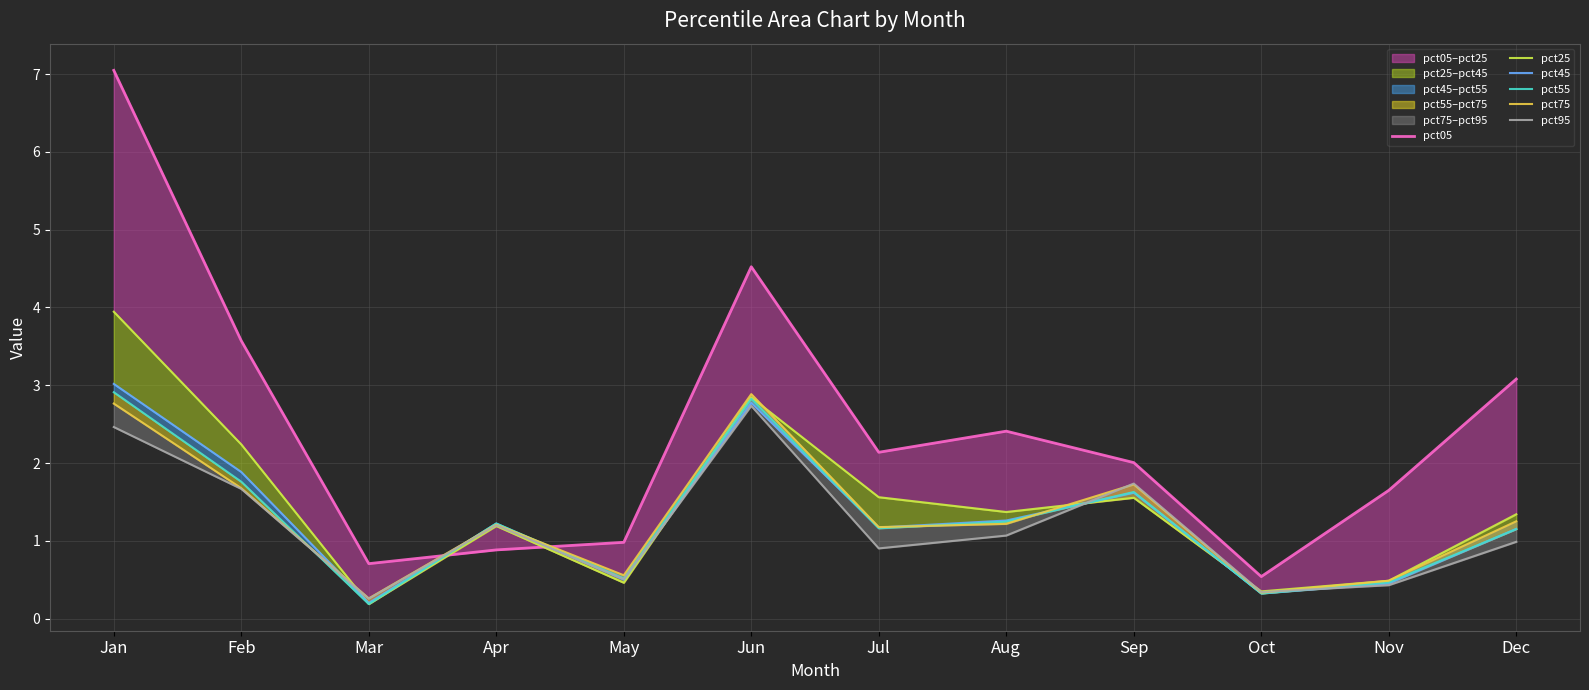

At which label is pct05 closest to 3?

Dec